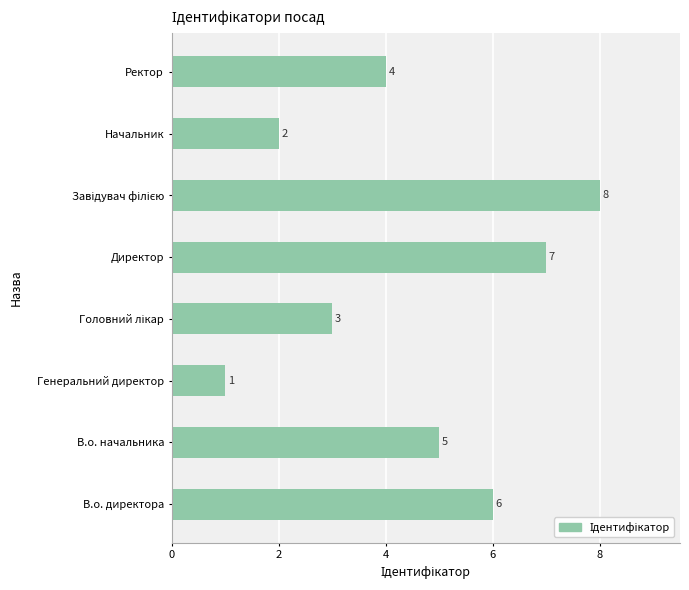

At which label is the value closest to 4?

Ректор